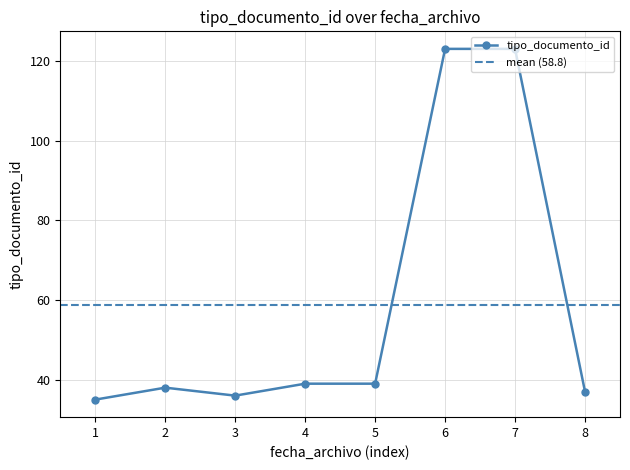

What is the value of the tipo_documento_id point at the 7th from the left?

123